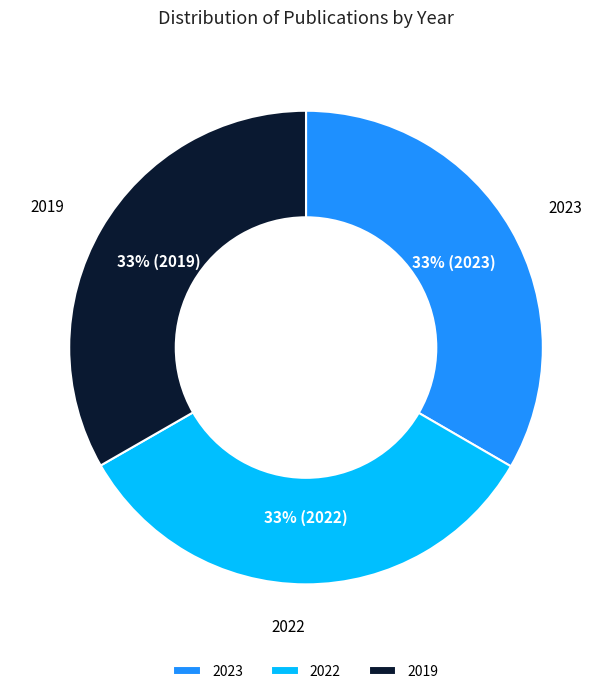

The 2019 slice represents 28% of the pie. True or false?

False